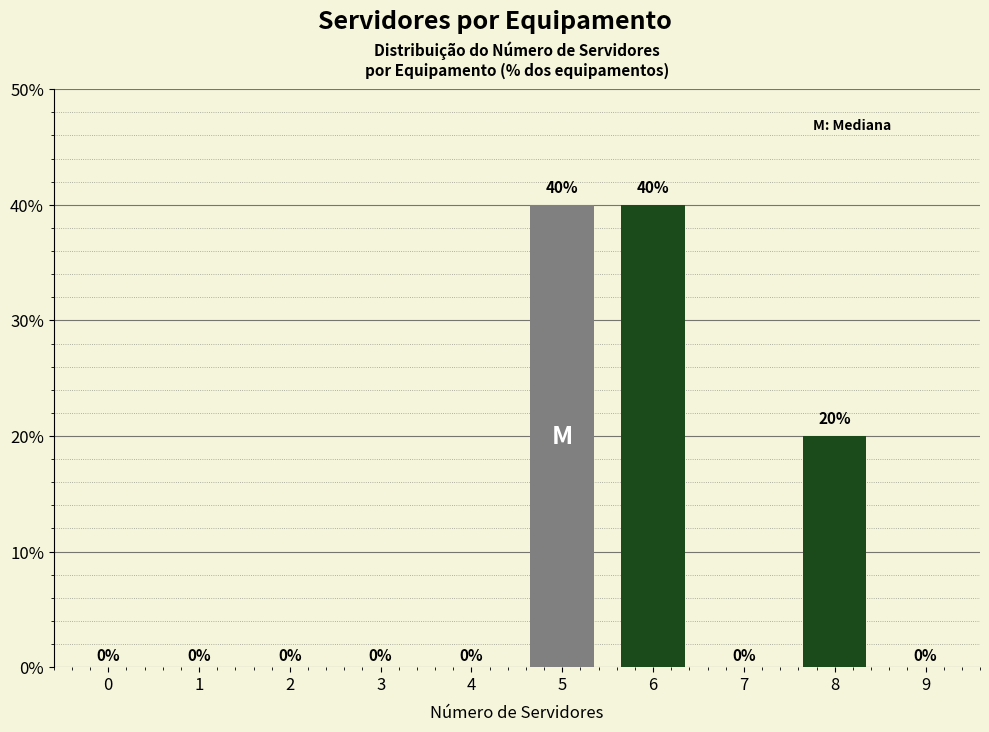

Reading left to right, what are all the values shown in this chart?

0=0	1=0	2=0	3=0	4=0	5=40	6=40	7=0	8=20	9=0